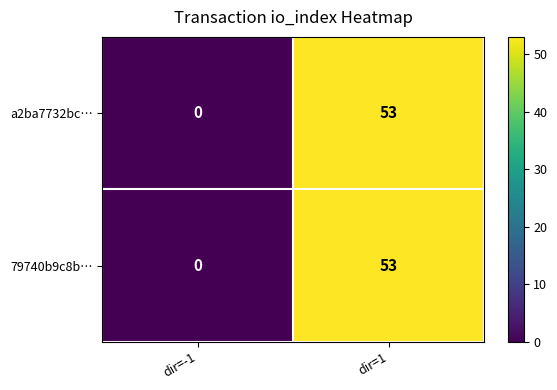

The value of 79740b9c8b… at dir=-1 is -18. True or false?

False